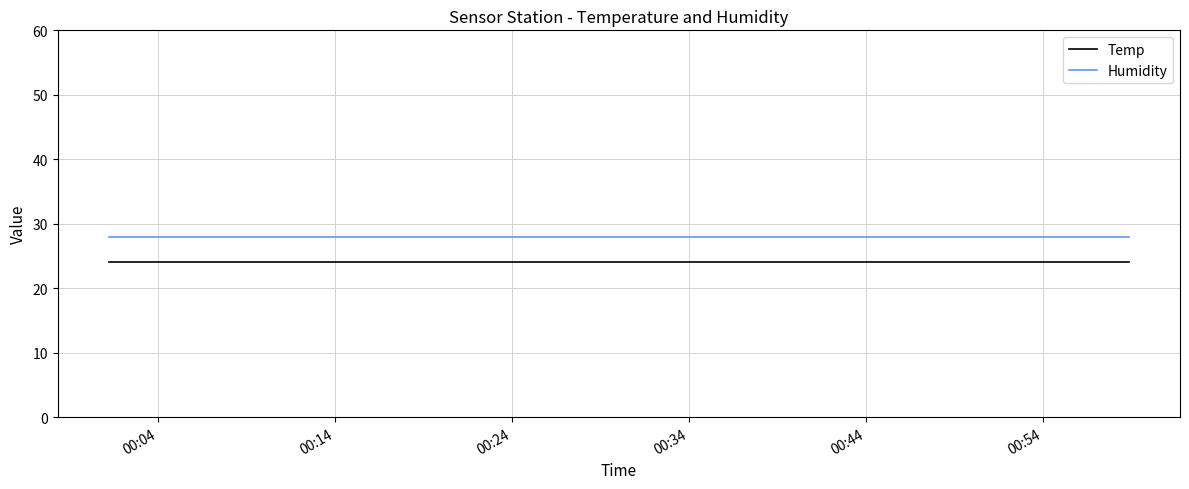

List the series in order of their overall mean, highest first.

Humidity, Temp